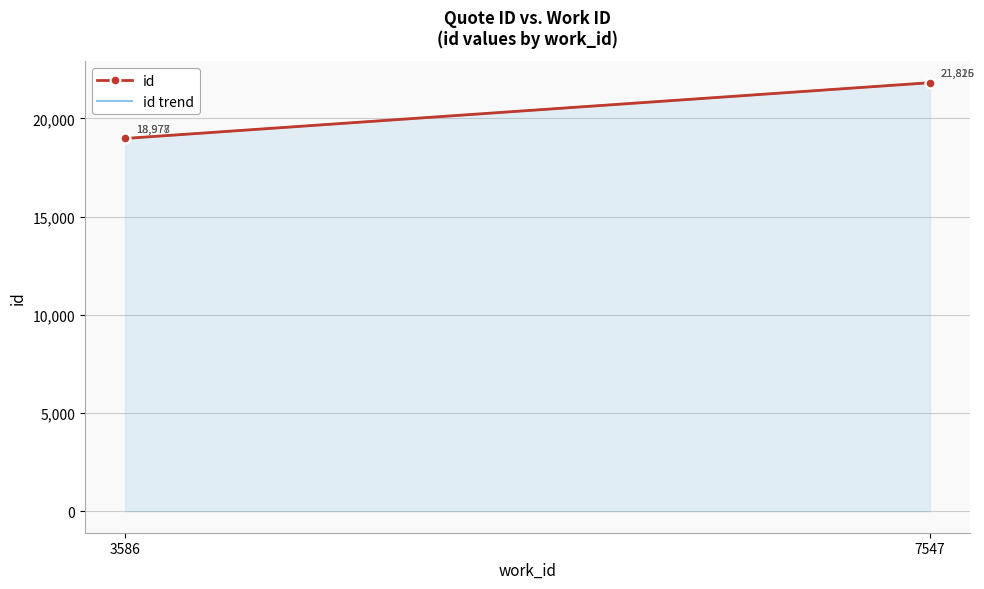

What is the value of the 2nd point from the left?

18977